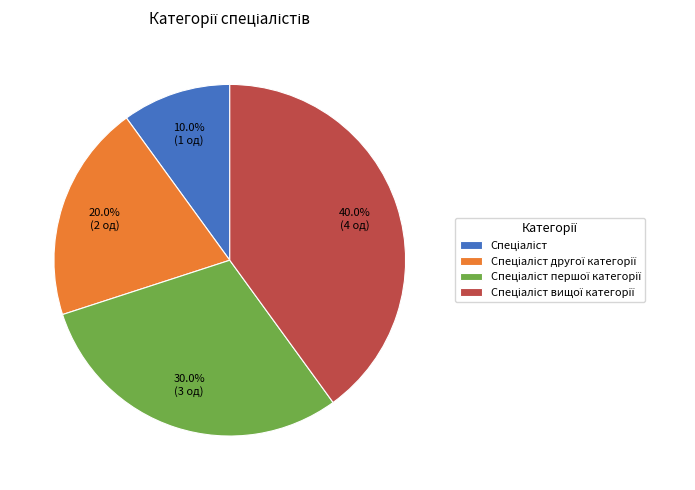

Count the number of slices in the pie.

4